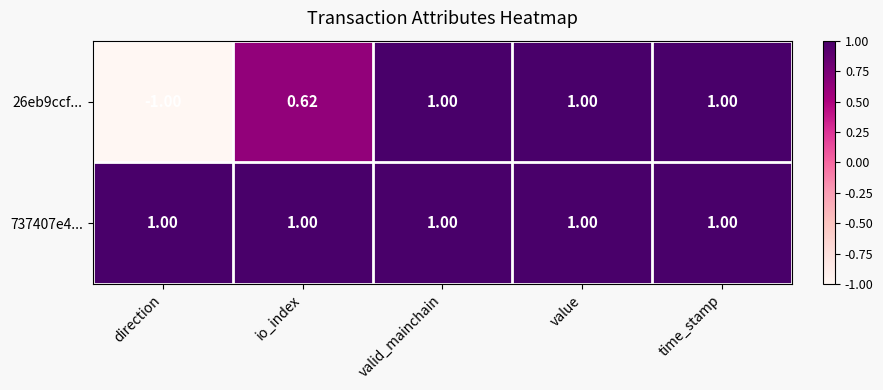

Which series has the largest total across all categories?

737407e4...